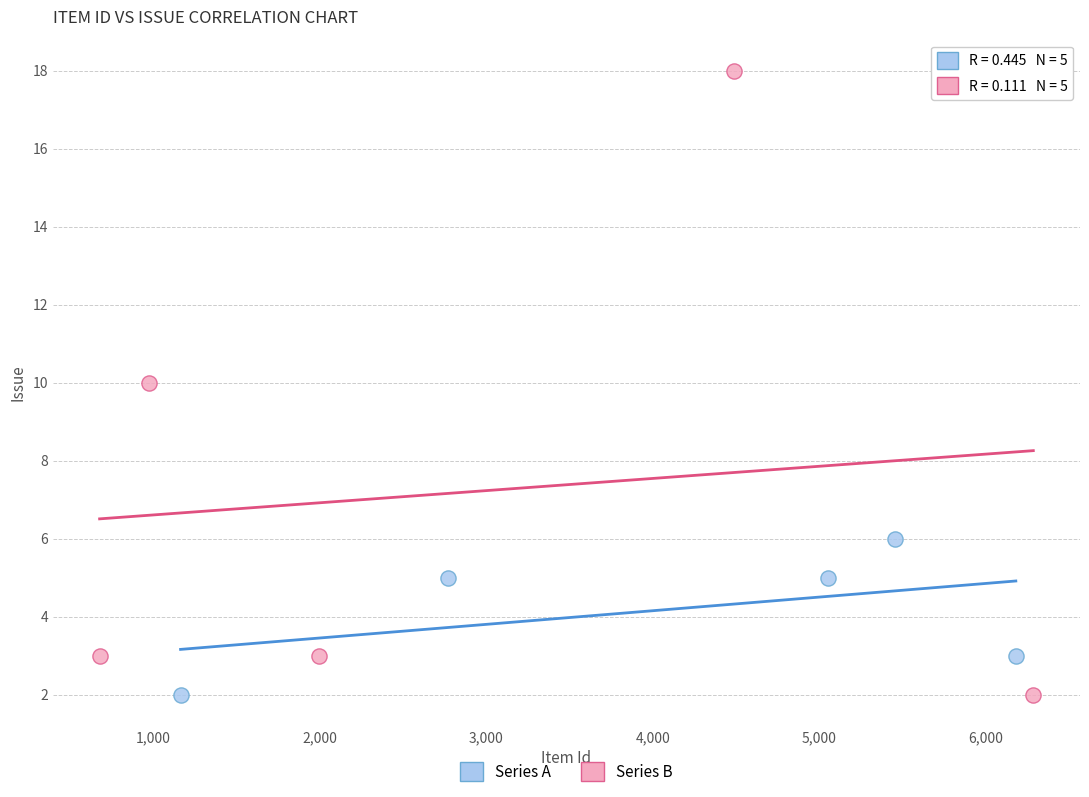

Which series has the largest Y range (max minus min)?

Series B